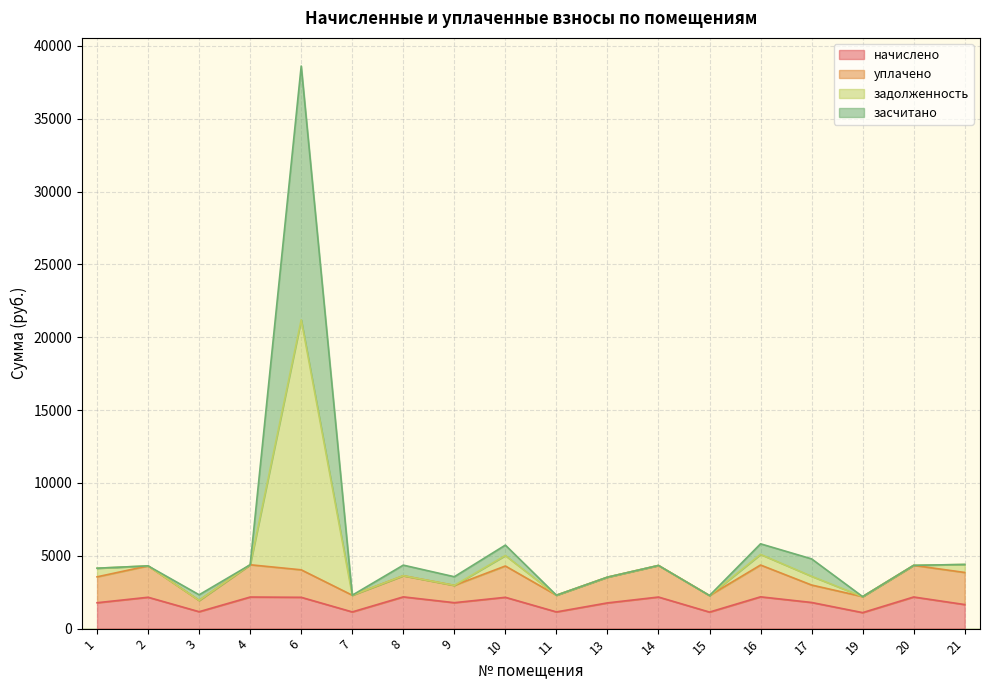

What is the minimum value for начислено?

1098.7